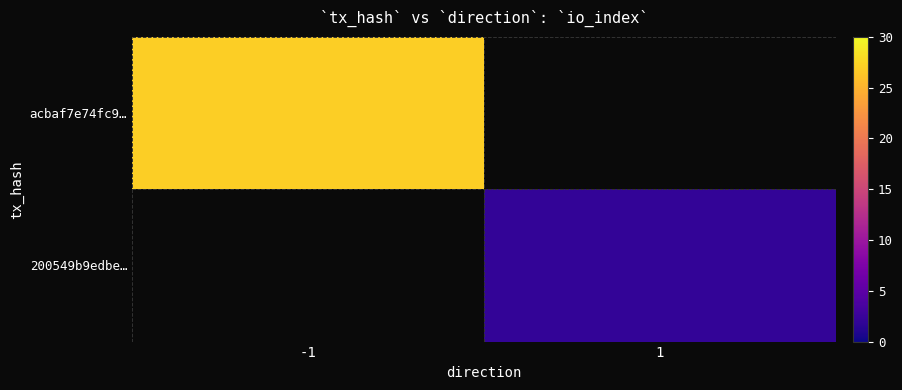

Reading left to right, what are all the values shown in this chart?

acbaf7e74fc9…: -1=27	1=0
200549b9edbe…: -1=0	1=2